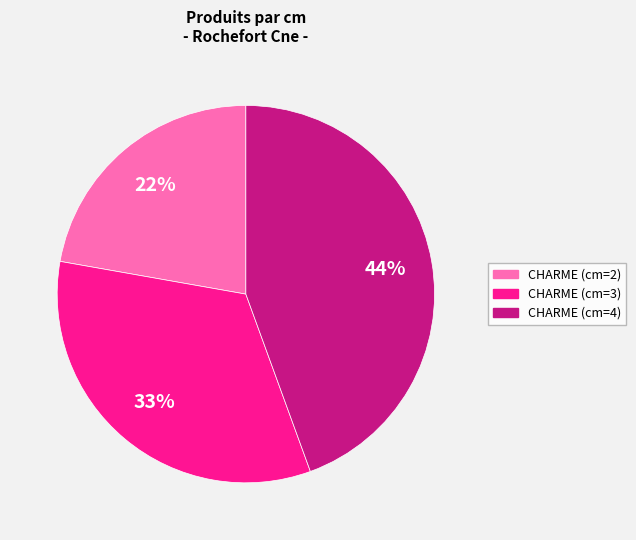

Is CHARME (cm=2) the majority of the pie?

No